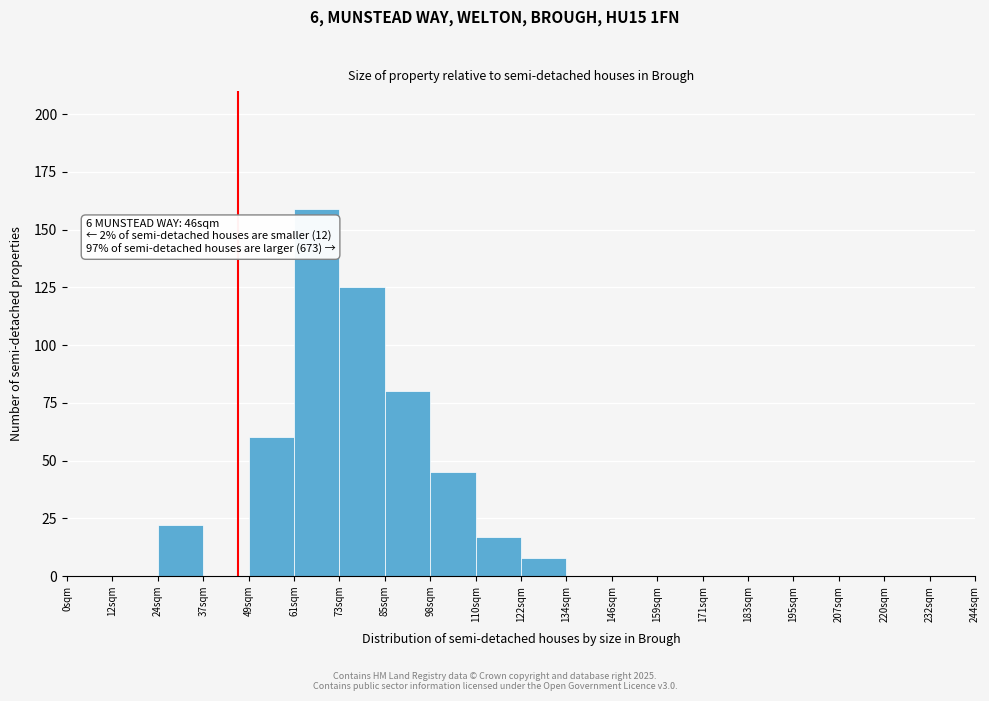

Over which range of the x-axis is the bar tallest?

61.0 to 73.2